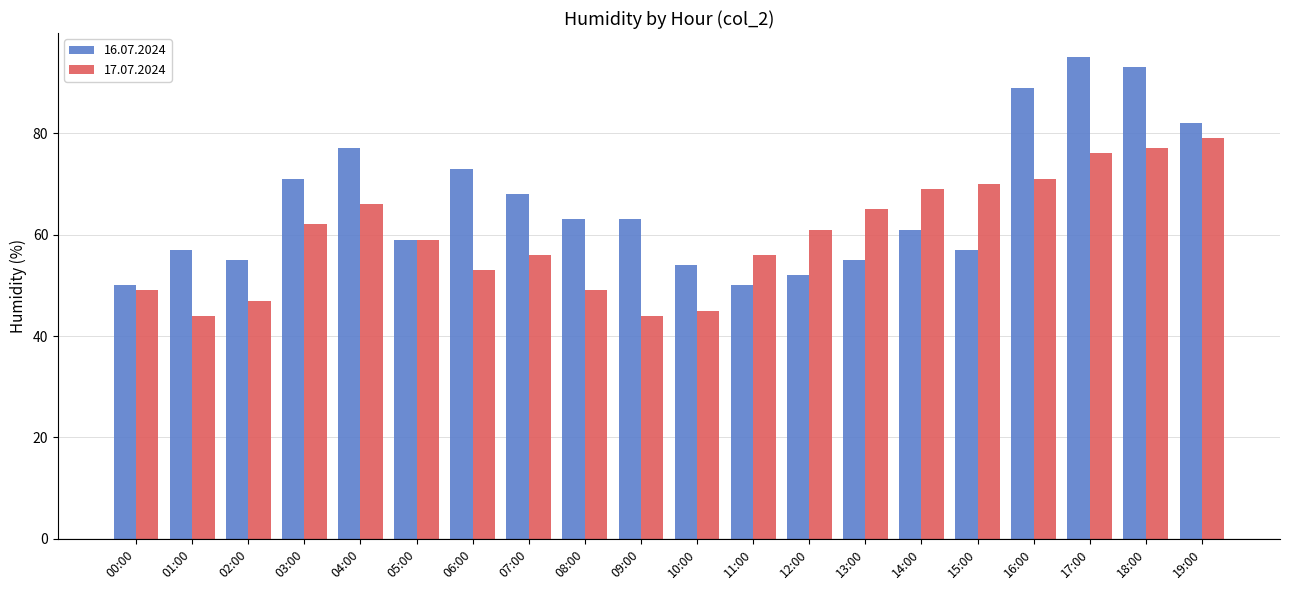

What is the label of the 7th bar from the right?

13:00